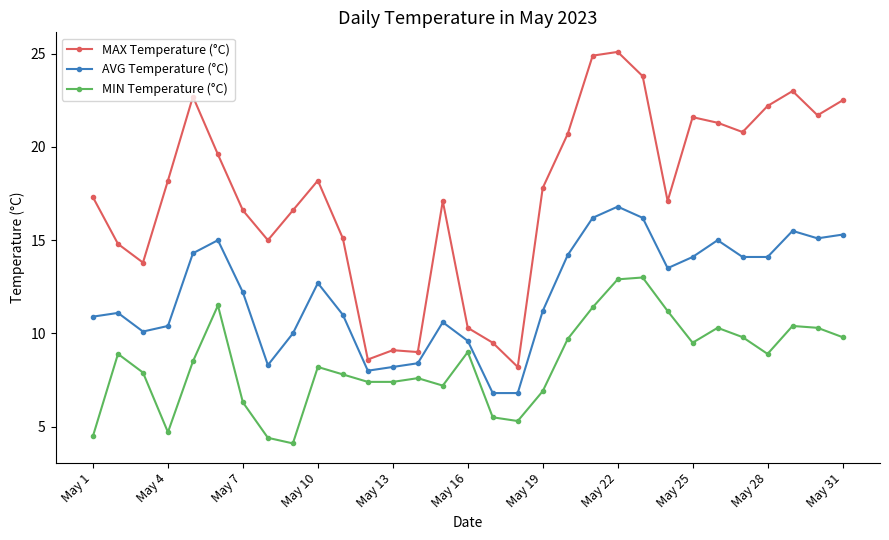

What is the value of the MIN Temperature (°C) point at the 10th from the left?

8.2